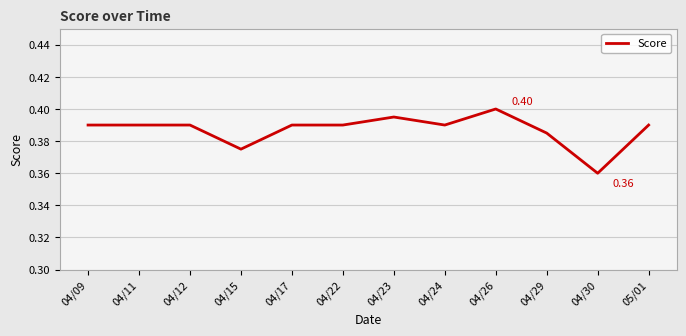

How many lines are shown in the chart?

1